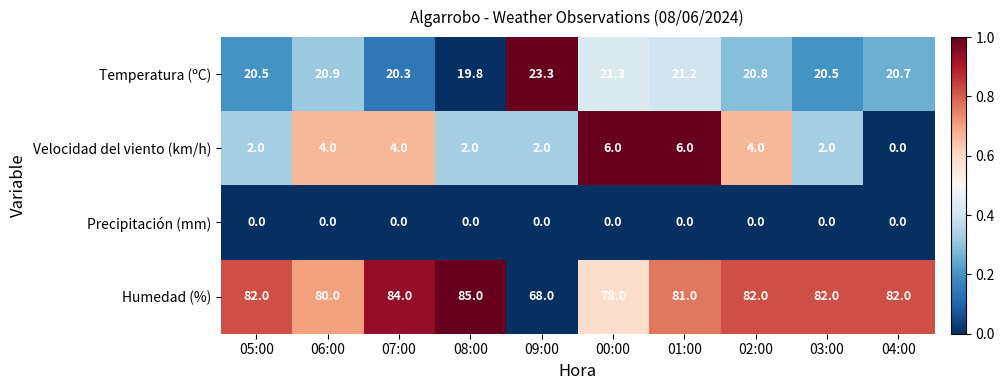

Which label corresponds to the largest value in the chart?

08:00